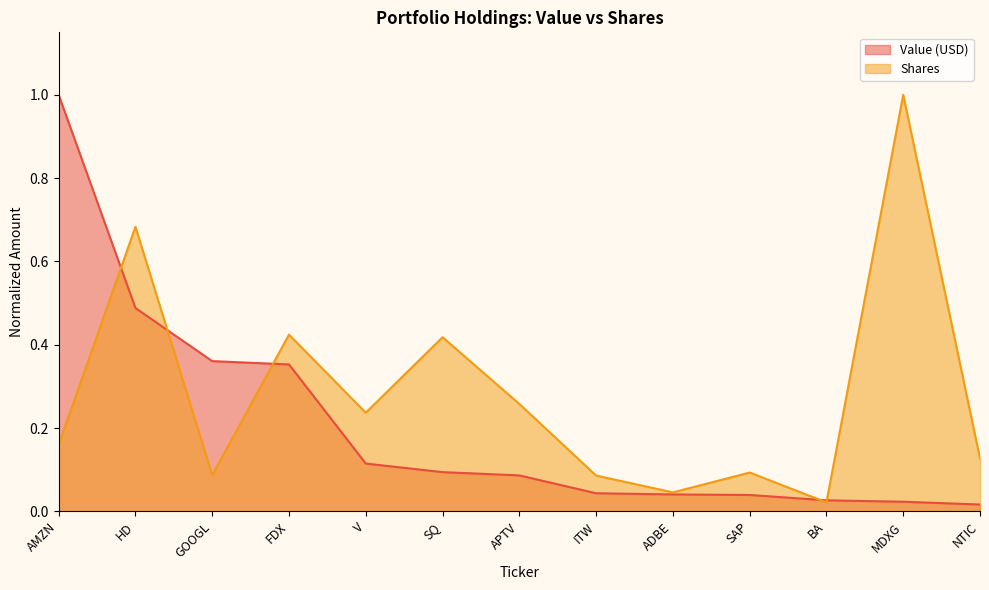

Reading left to right, list all the values displayed in this chart.

Value (USD): AMZN=1.0	HD=0.5	GOOGL=0.4	FDX=0.4	V=0.1	SQ=0.1	APTV=0.1	ITW=0.0	ADBE=0.0	SAP=0.0	BA=0.0	MDXG=0.0	NTIC=0.0
Shares: AMZN=0.2	HD=0.7	GOOGL=0.1	FDX=0.4	V=0.2	SQ=0.4	APTV=0.3	ITW=0.1	ADBE=0.0	SAP=0.1	BA=0.0	MDXG=1.0	NTIC=0.1